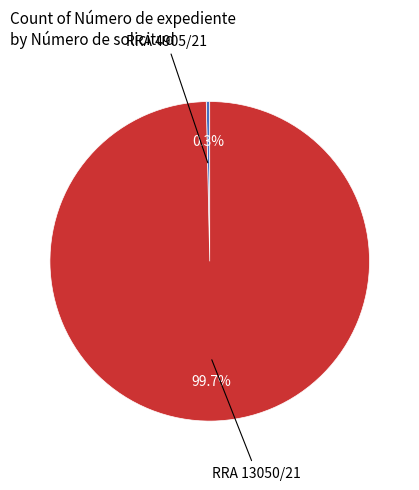

Is there a majority slice in this chart?

Yes